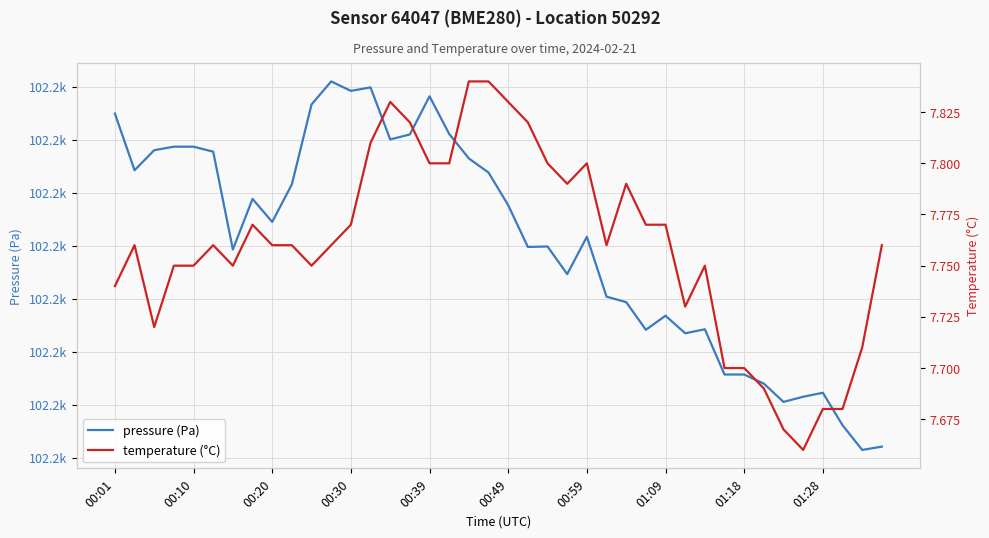

Count the number of categories in the chart.

40